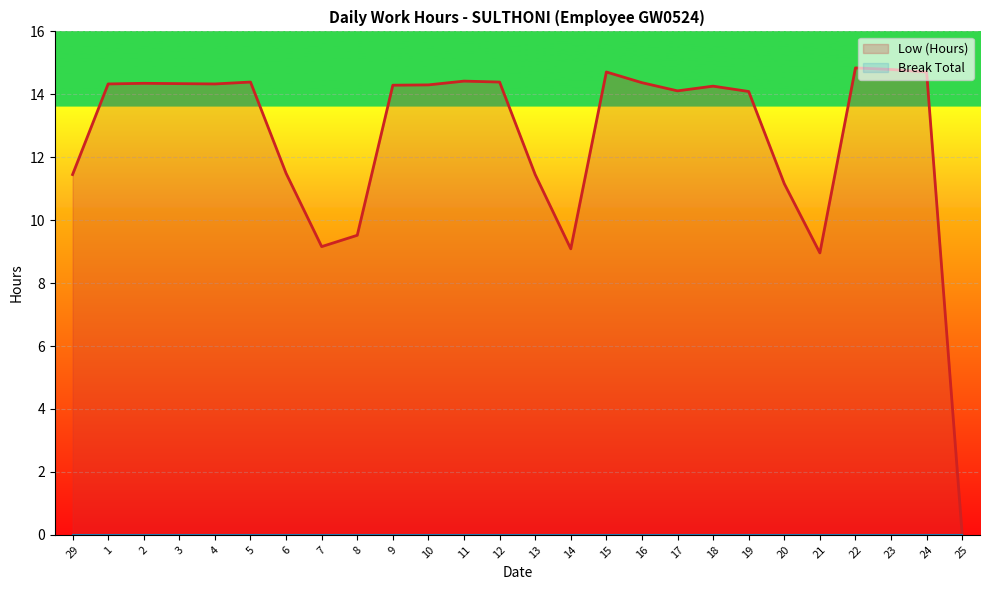

What is the label of the 10th point from the right?

16